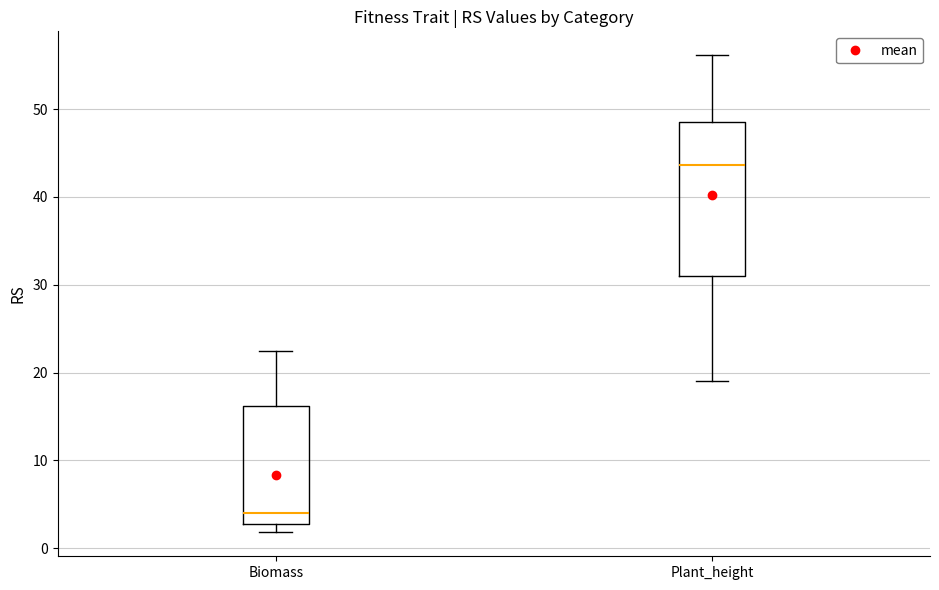

Where does the median line of the box for Biomass sit on the y-axis? The values are not printed on the chart, so give them approximately, as read against the axis.

4